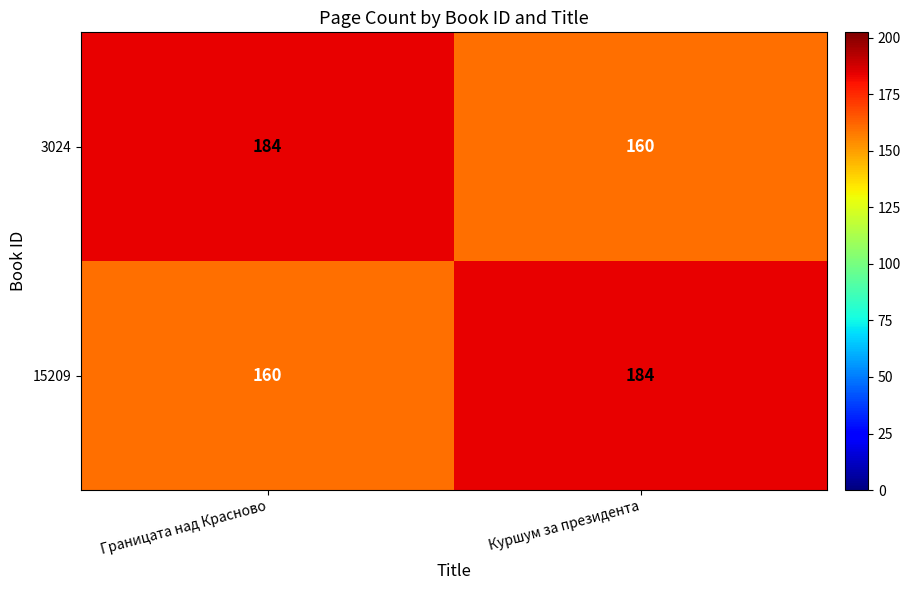

True or false: 15209 has a value of 160 at Границата над Красново.

True